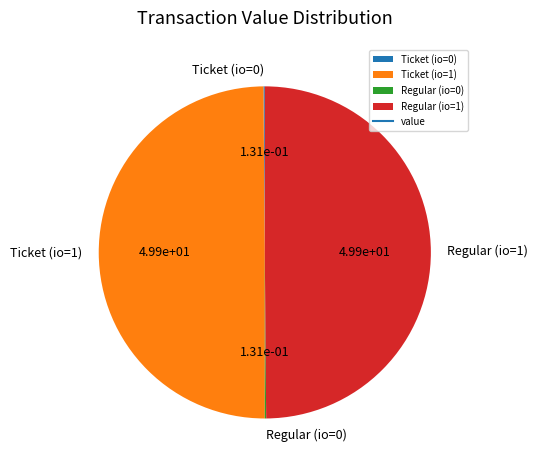

The Regular (io=1) slice represents 41% of the pie. True or false?

False